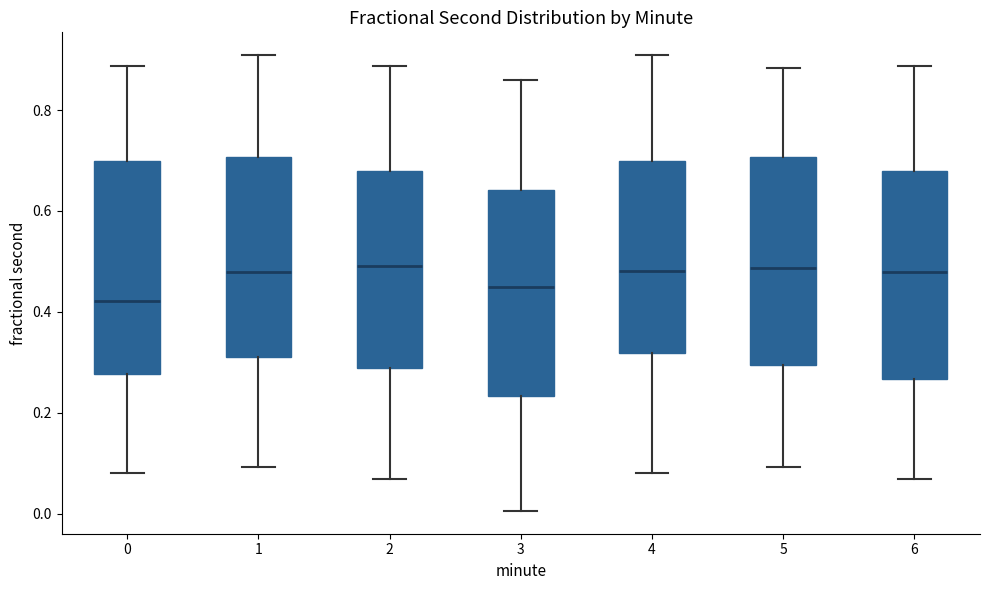

Reading left to right, transcribe this box plot: for each box, give where its median line is, the range the box spans, and where its two whiskers end, as read against the y-axis. The values are not printed on the chart, so give them approximately, as read against the axis.

0: median 0.42, box 0.28 to 0.70, whiskers 0.08 to 0.88
1: median 0.48, box 0.32 to 0.70, whiskers 0.10 to 0.90
2: median 0.50, box 0.28 to 0.68, whiskers 0.06 to 0.88
3: median 0.46, box 0.24 to 0.64, whiskers 0.00 to 0.86
4: median 0.48, box 0.32 to 0.70, whiskers 0.08 to 0.90
5: median 0.48, box 0.30 to 0.70, whiskers 0.10 to 0.88
6: median 0.48, box 0.26 to 0.68, whiskers 0.06 to 0.88